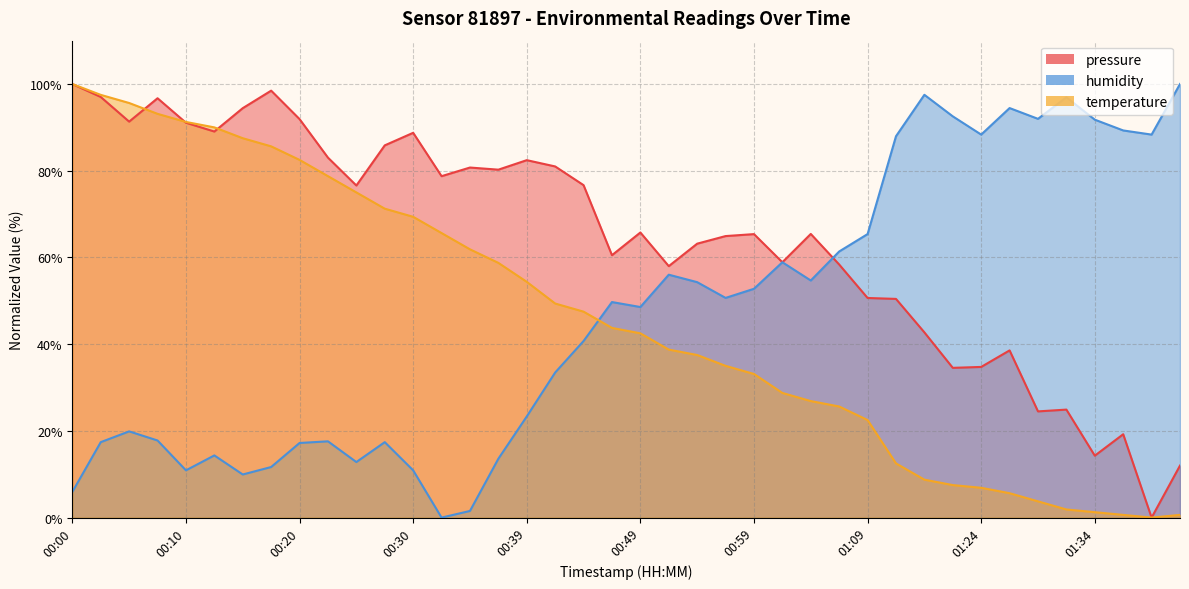

What value does the temperature series have at 00:17?

85.6